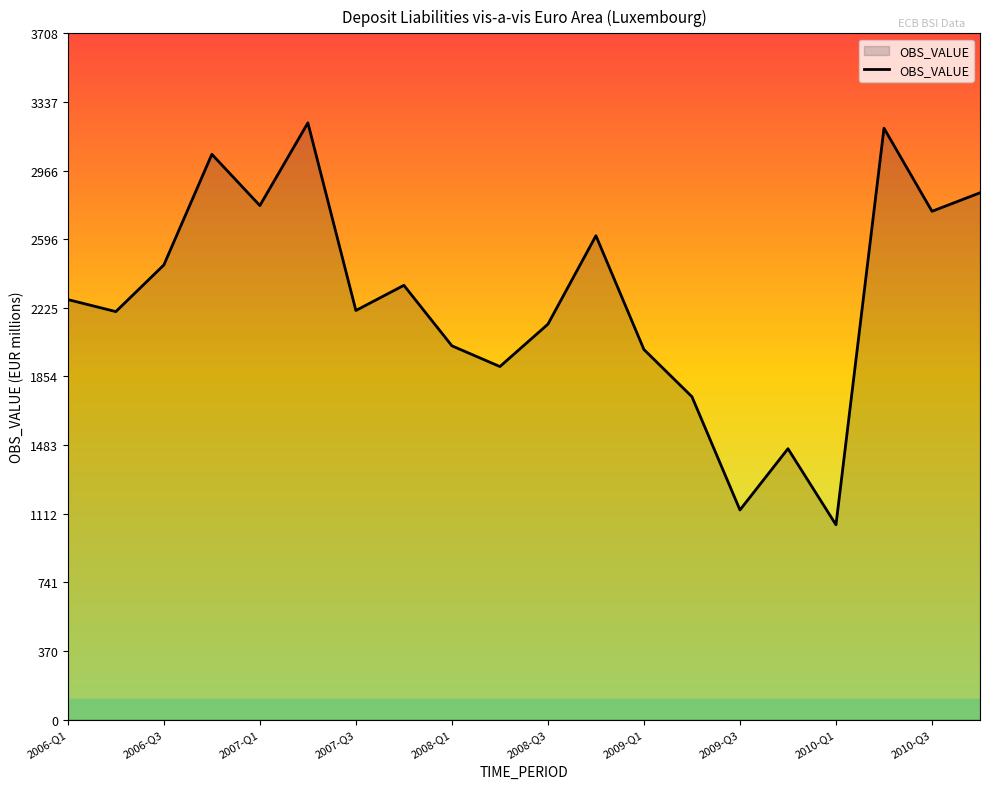

True or false: the data has more than 0 interior local peaks.

True